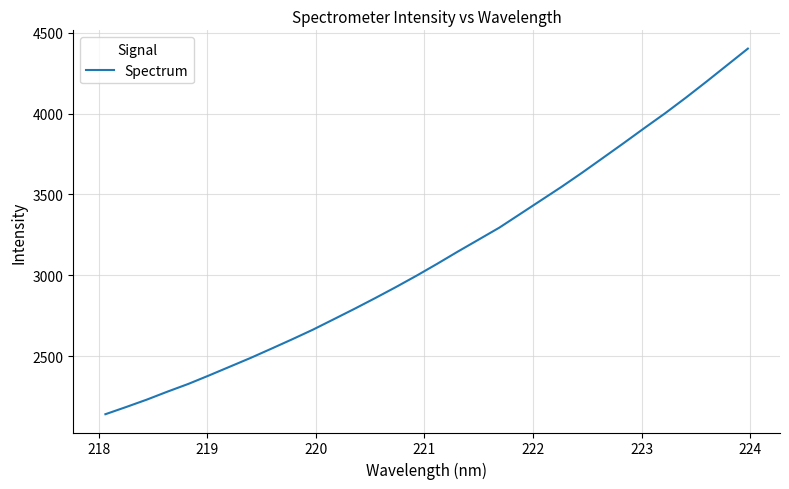

What is the difference between the maximum and minimum values?

2262.7